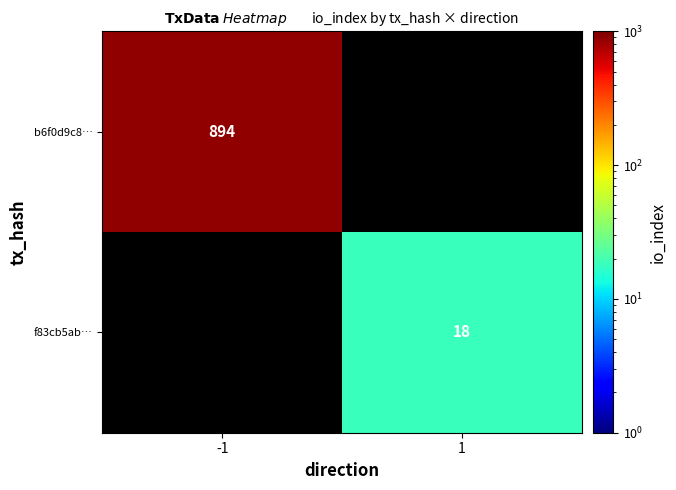

How many distinct data groups are displayed?

2